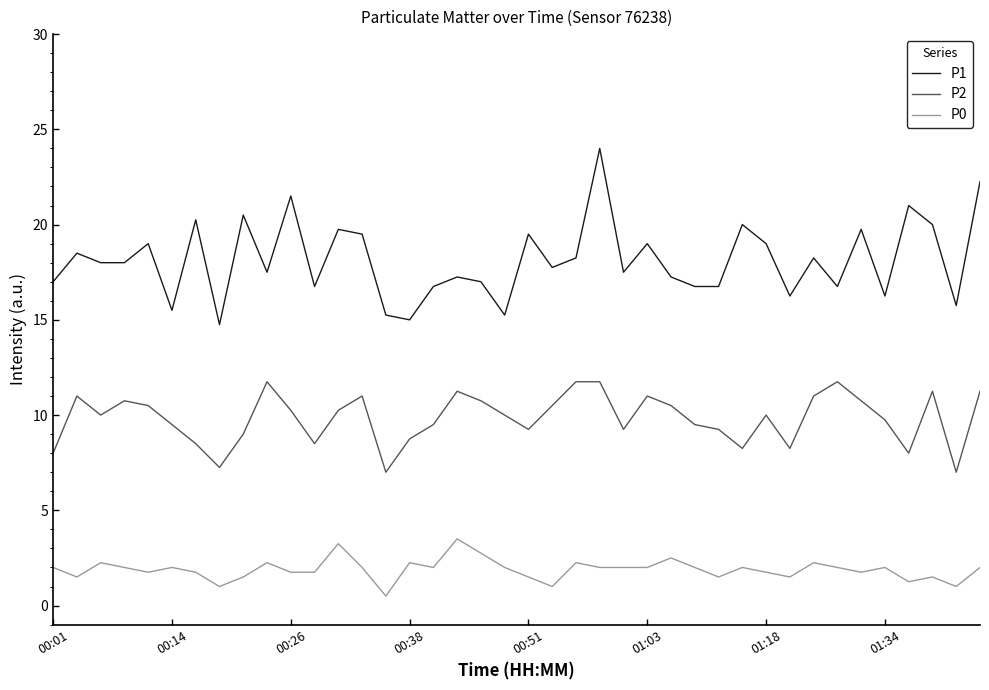

How many lines are shown in the chart?

3